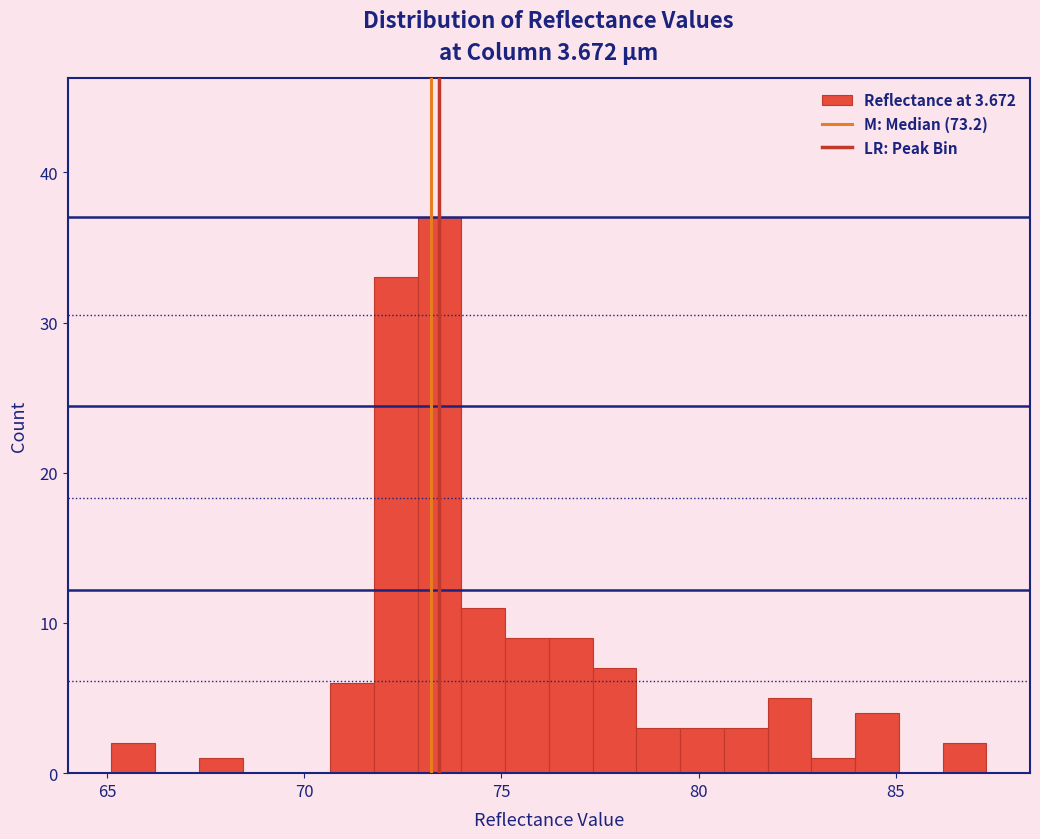

Around what value on the x-axis is the tallest bar? Give the approximate position of its centre, as read against the axis.

73.5